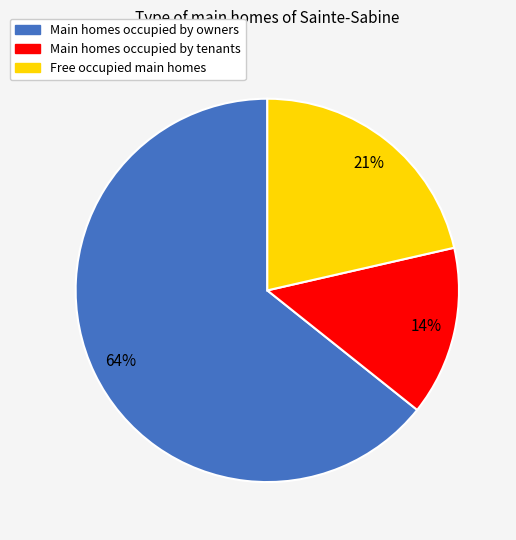

Is there any slice that represents more than half of the pie?

Yes